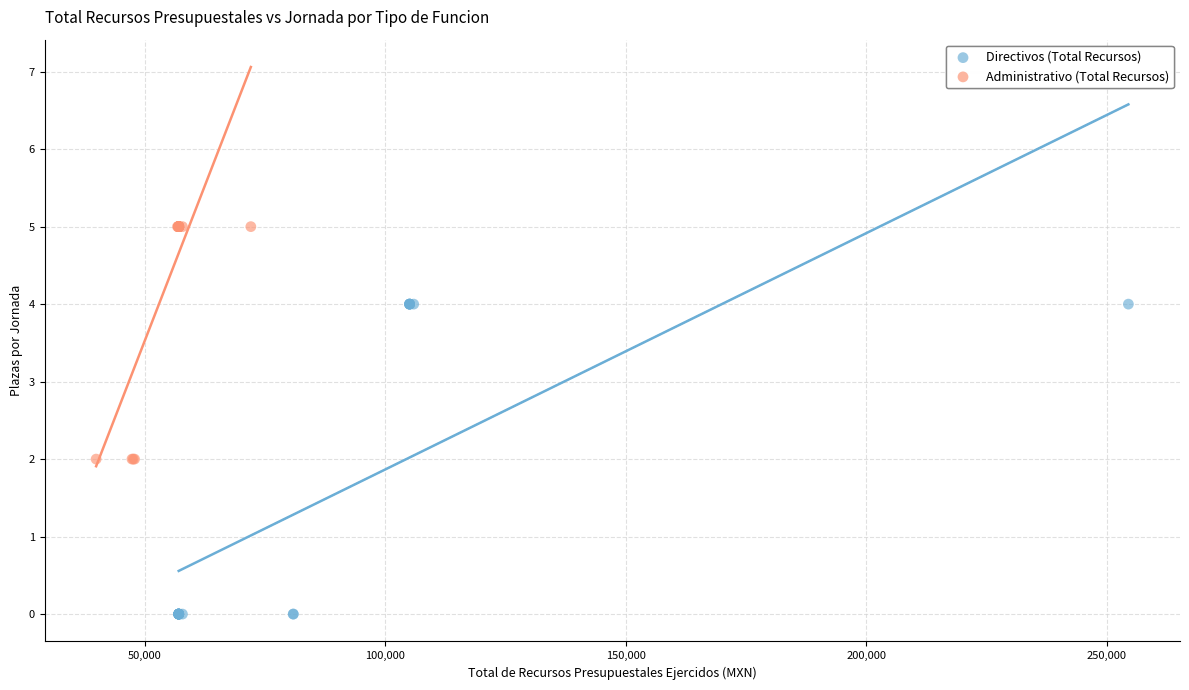

Which series has the largest Y range (max minus min)?

Directivos (Total Recursos)